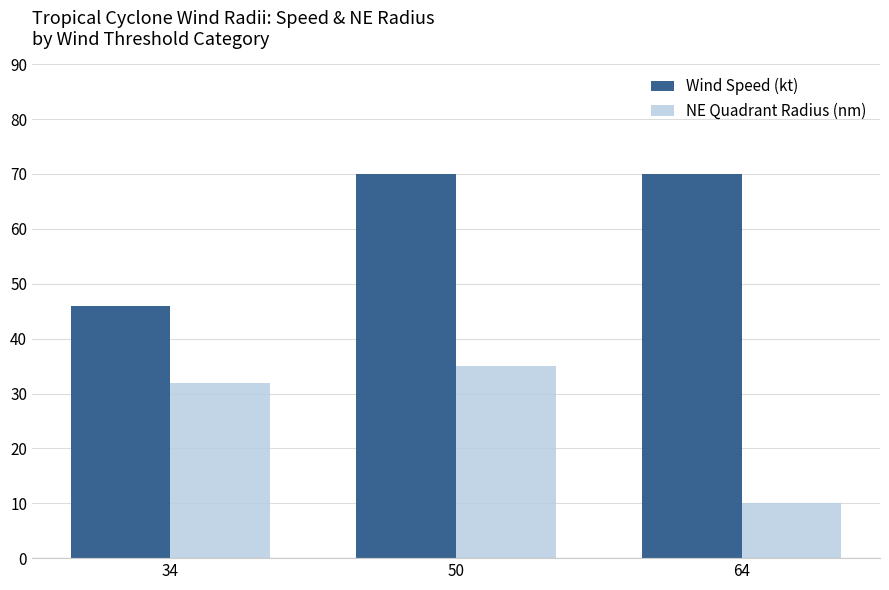

Are the bars grouped side by side (vs. stacked)?

Yes